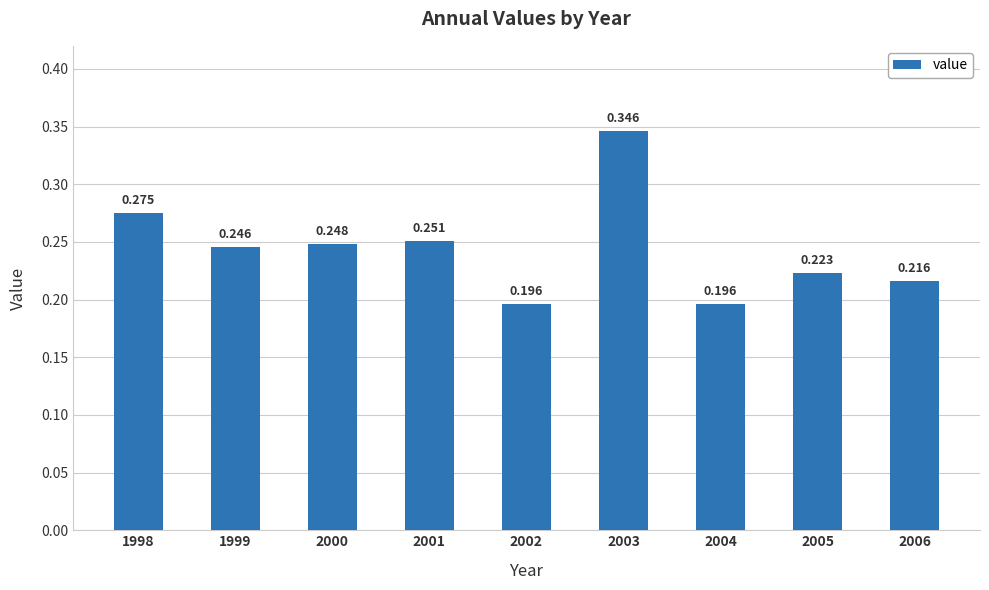

True or false: the data shows 0.2 at 2000.

True